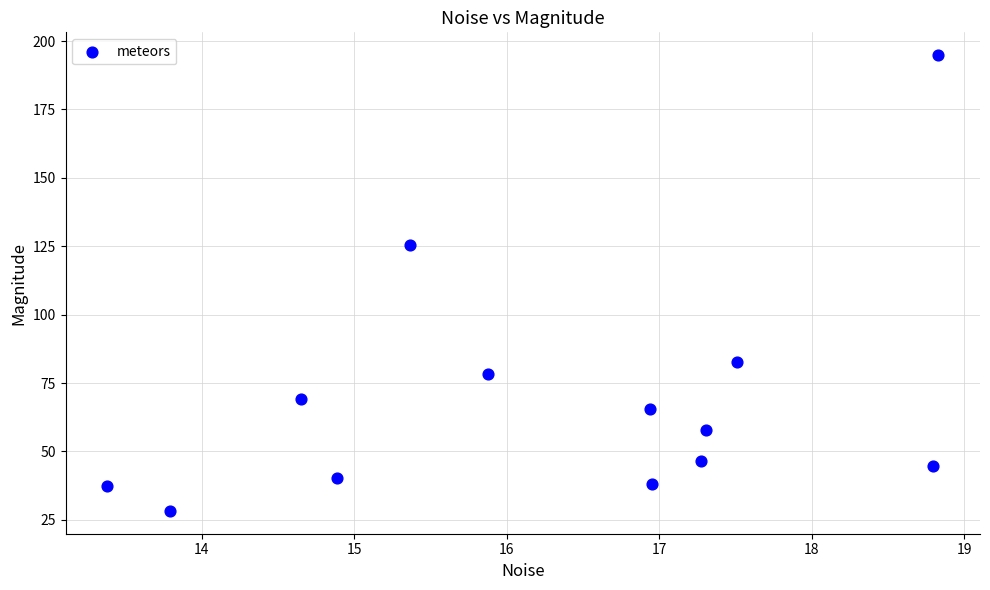

What is the range of X values (max minus min)?

5.5